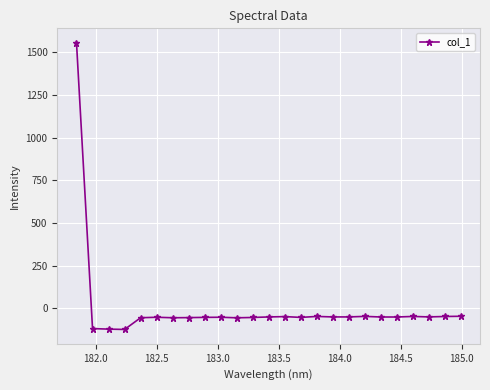

True or false: there are more than 2 points higher than both neighbors.

True